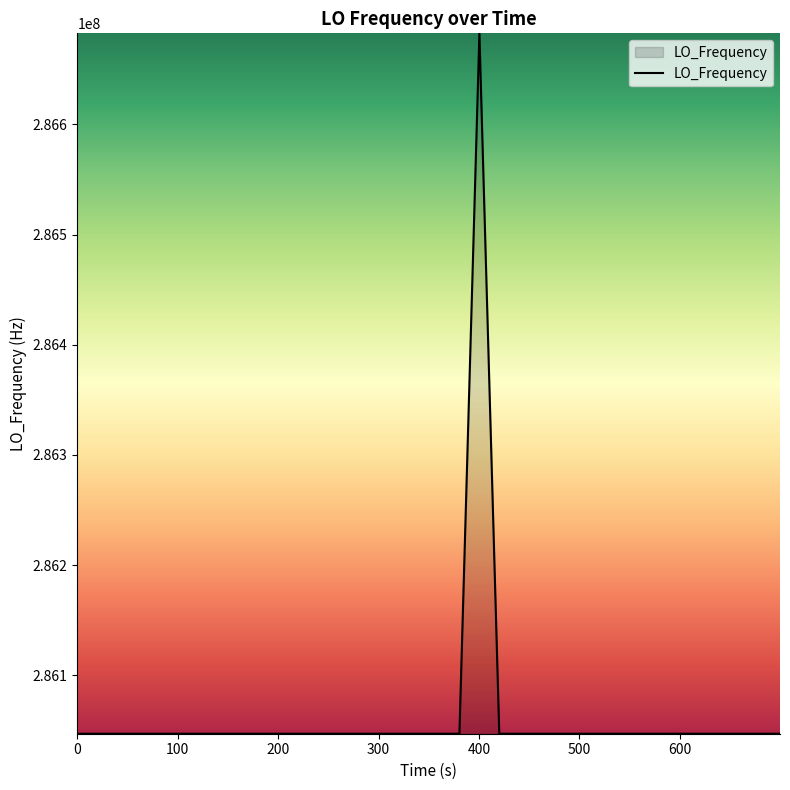

What is the smallest value displayed?

286046998.8